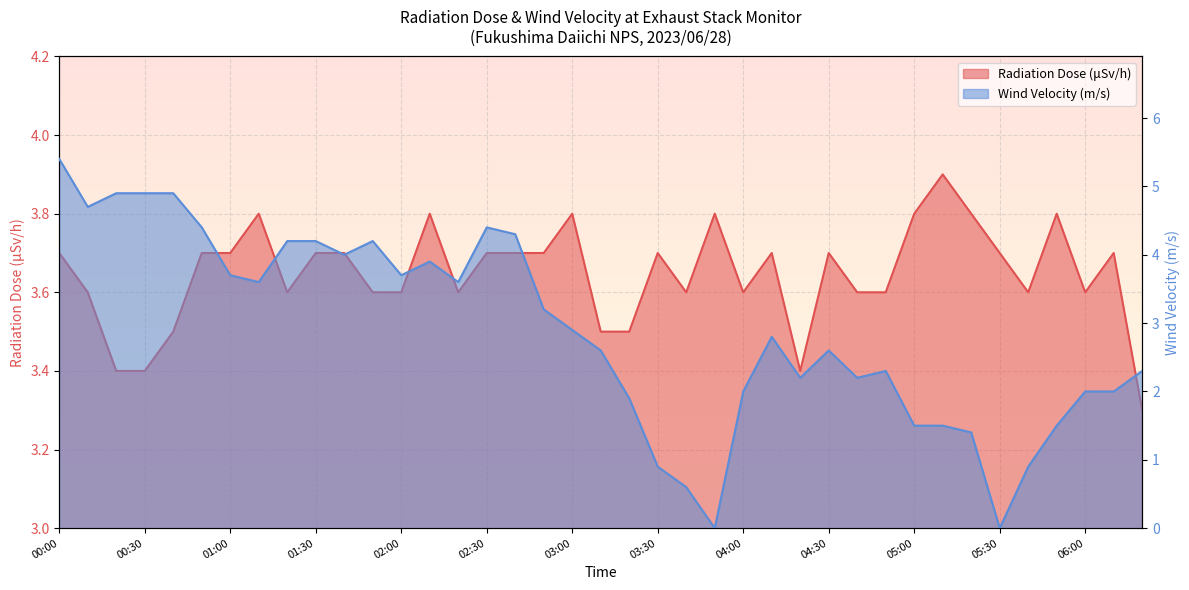

List the series in order of their overall mean, lowest first.

Wind Velocity (m/s), Radiation Dose (μSv/h)